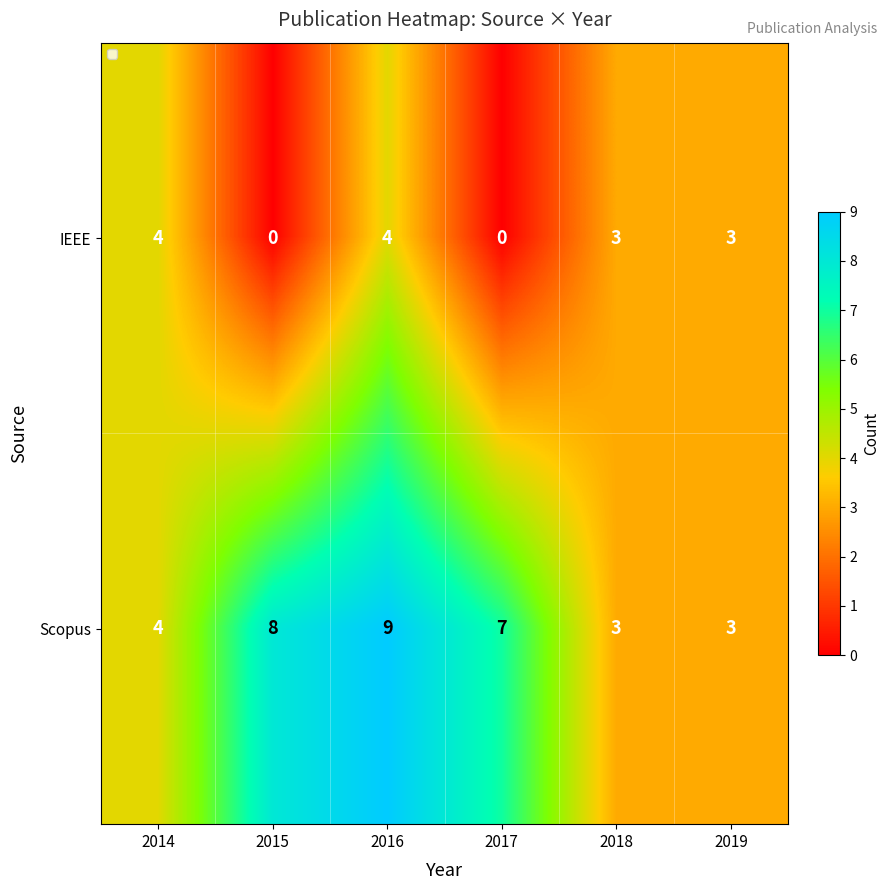

Which label corresponds to the largest value in the chart?

2016